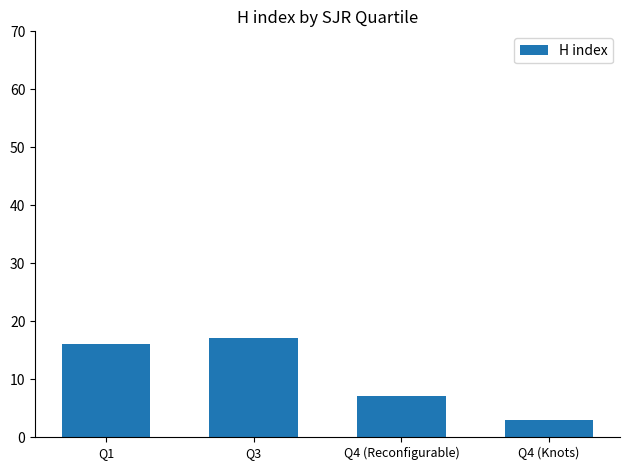

What position from the left is Q4 (Knots)?

4